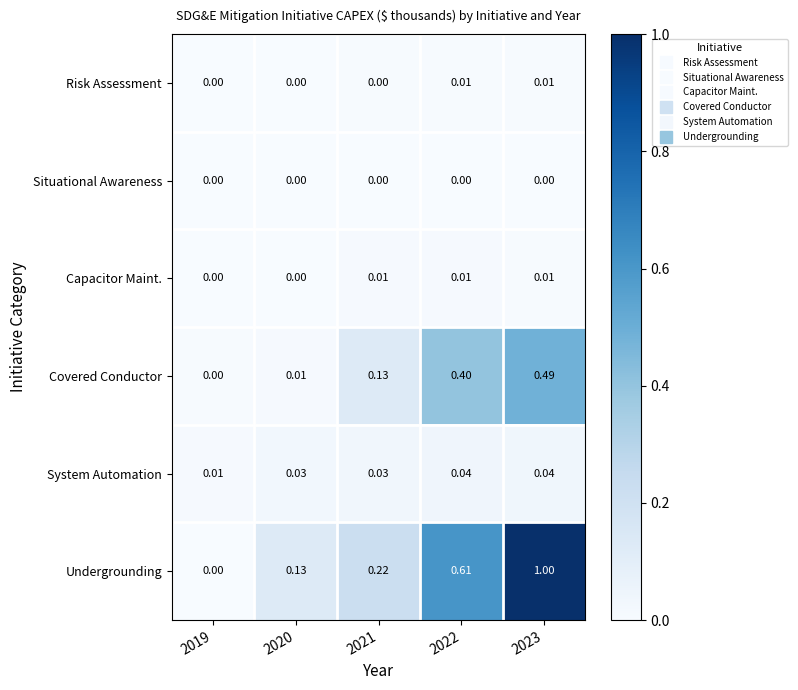

What is the total value across all series at 2021?

0.4